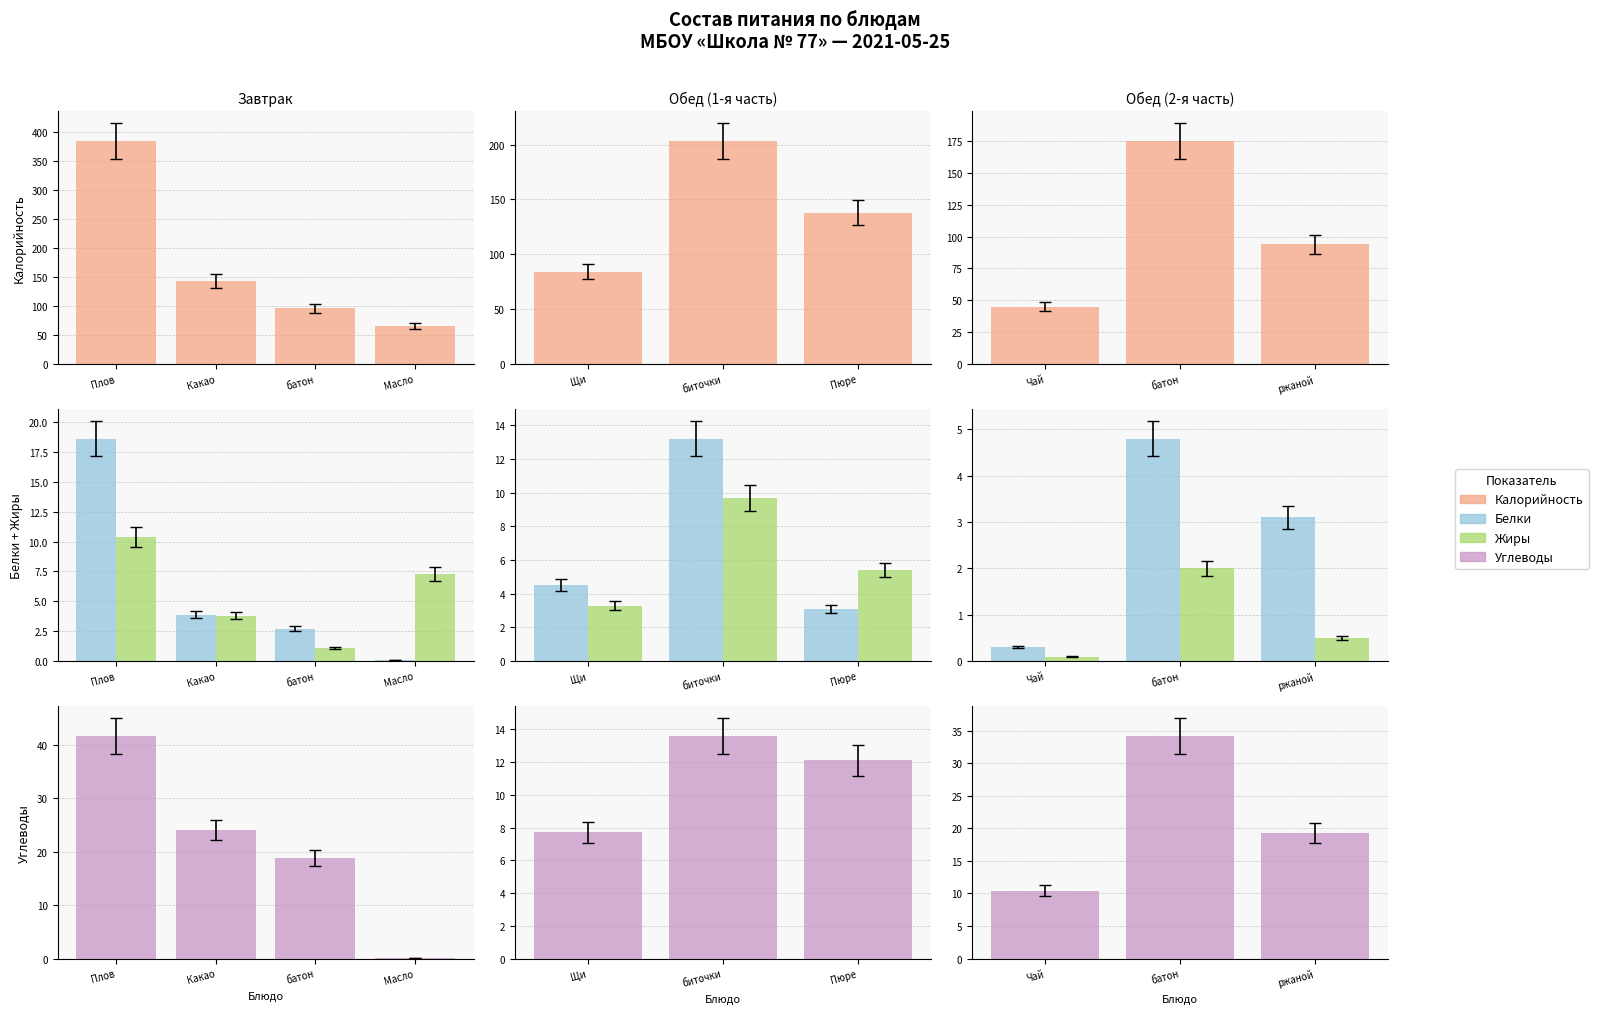

What is the label of the 2nd bar from the left?

батон